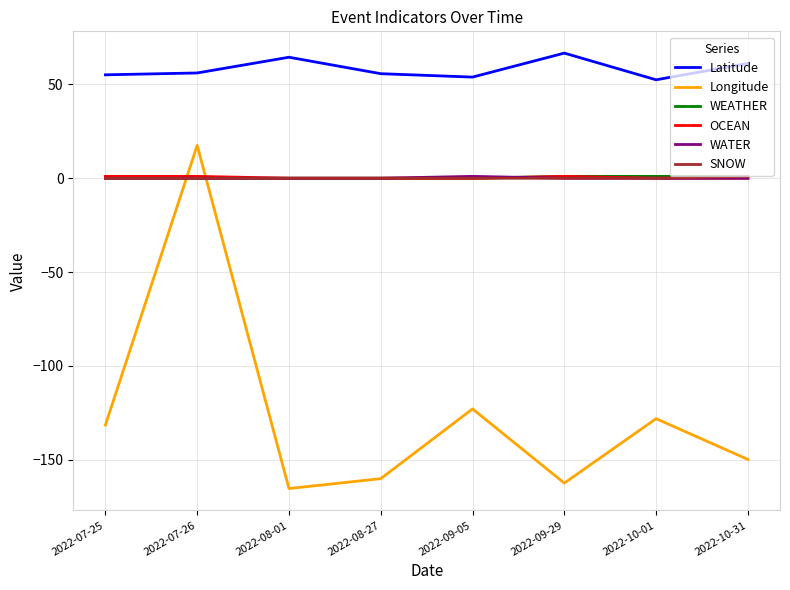

Which series has the largest range (max minus min)?

Longitude